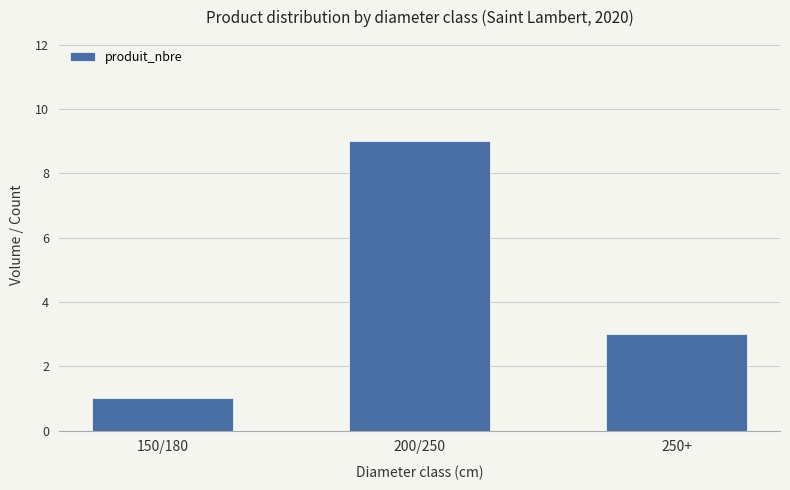

Does the chart contain any negative values?

No